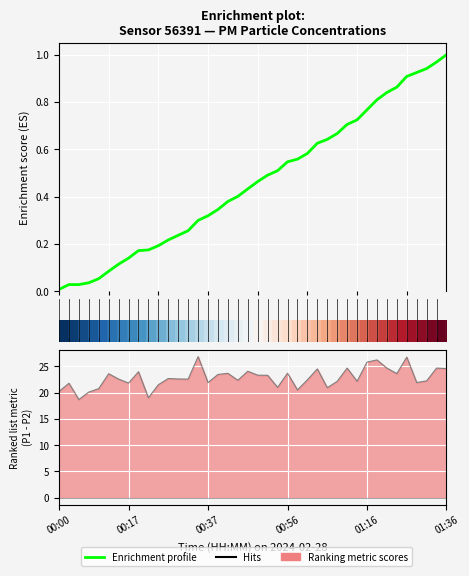

True or false: 0 has more than 0 interior local peaks.

False